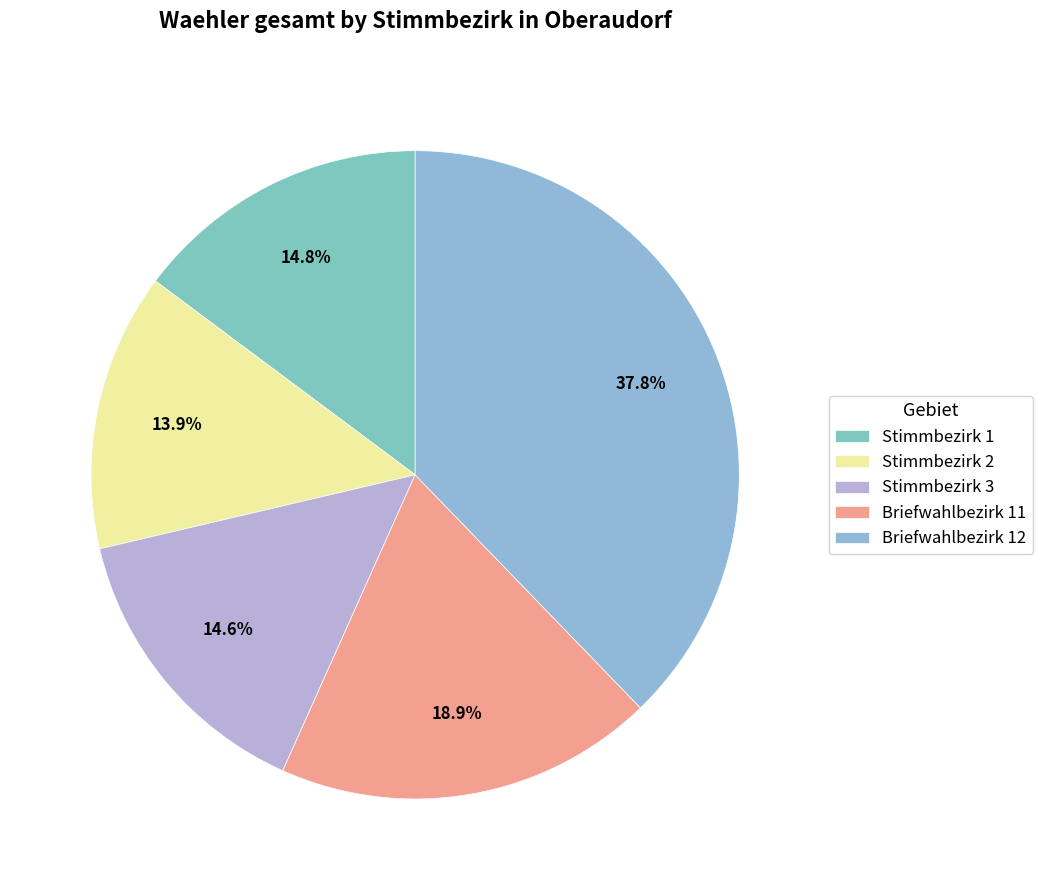

Is there a majority slice in this chart?

No